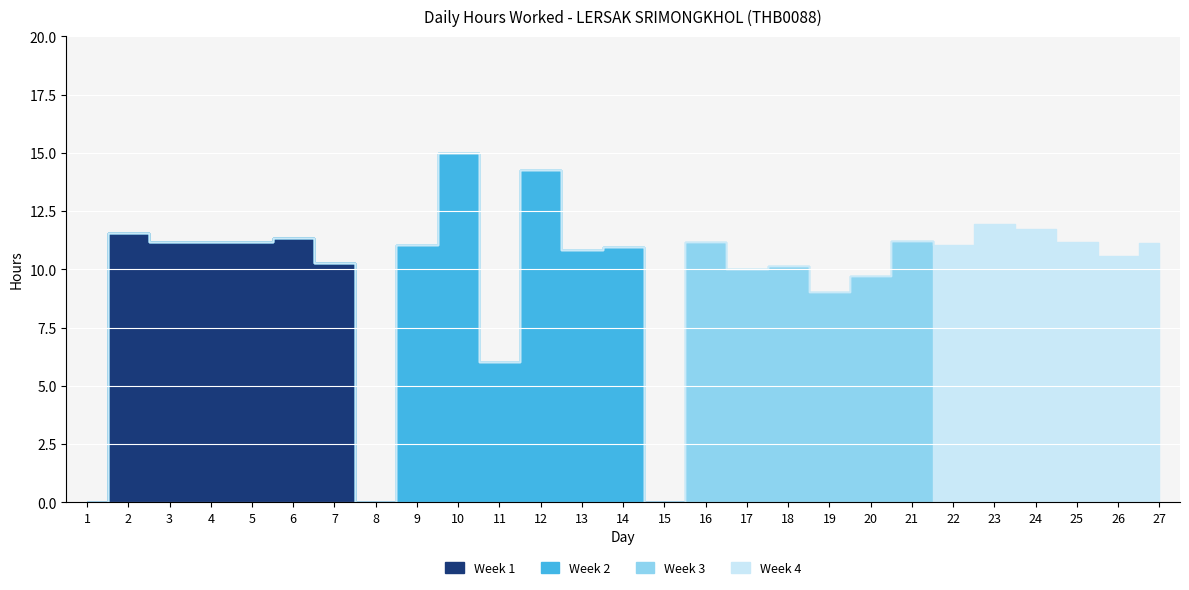

At which category does the data reach its first local peak?

2